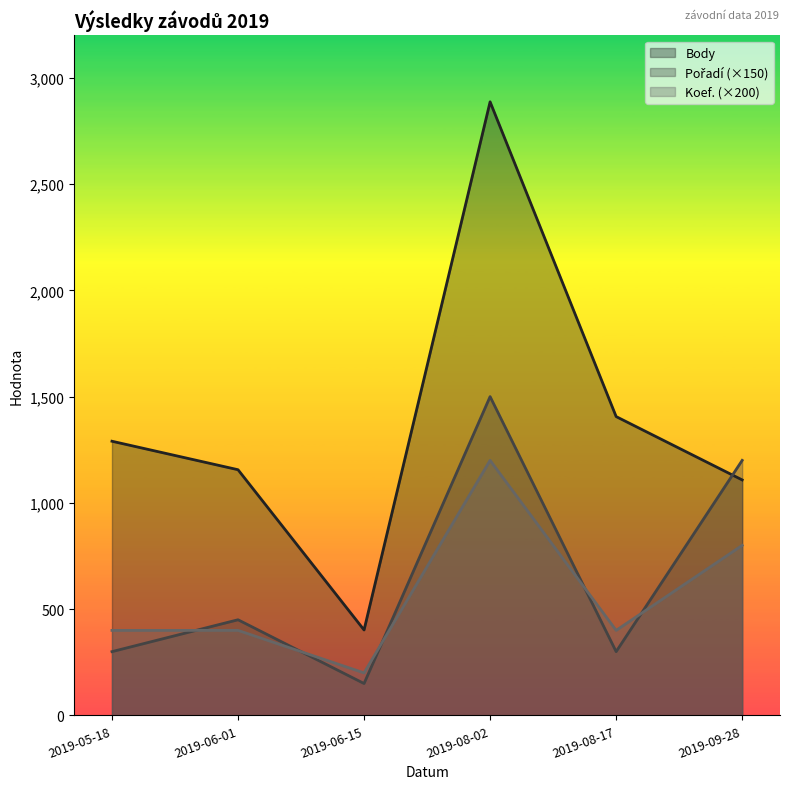

How many interior local valleys does the Body series have?

1